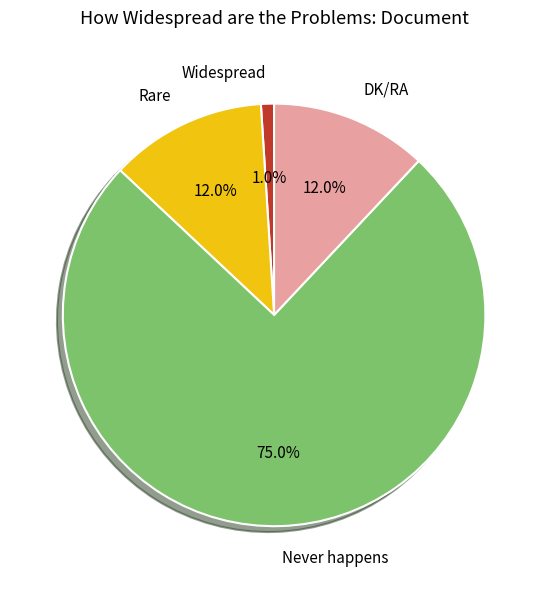

Count the number of slices in the pie.

4